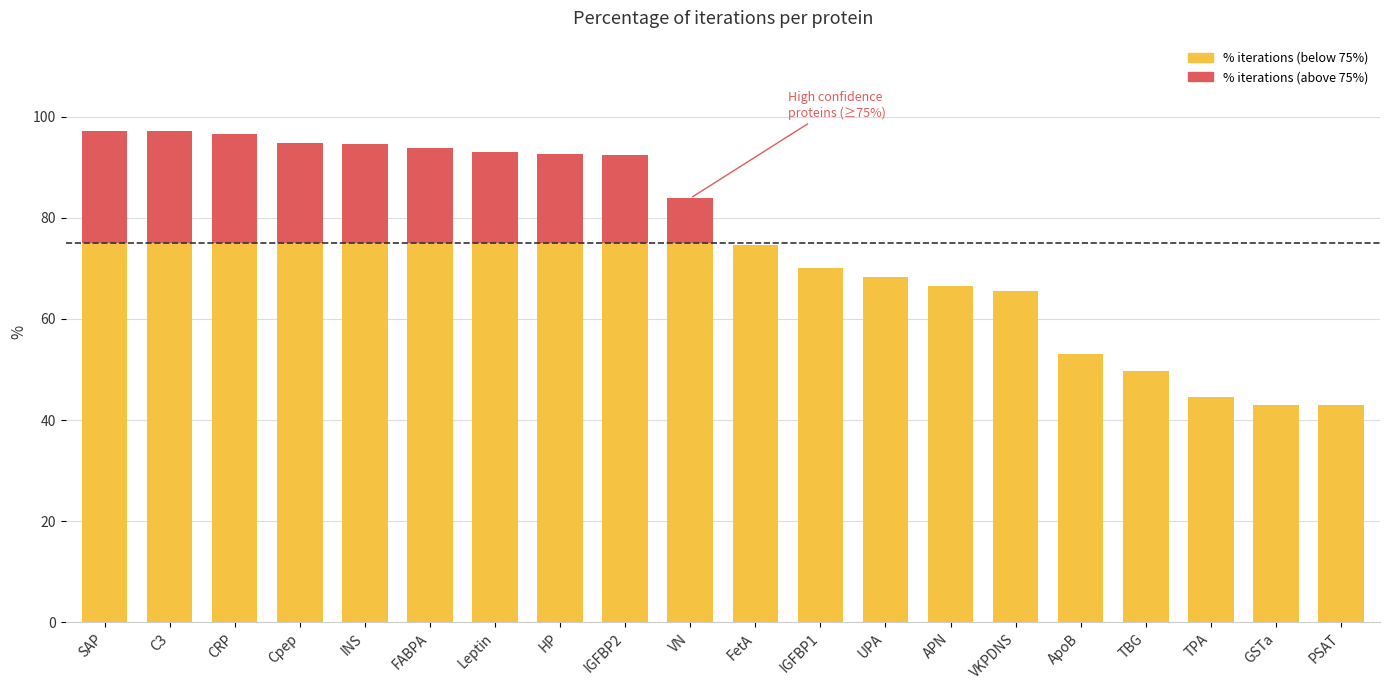

The chart shows a value of 94.5 at INS. True or false?

True